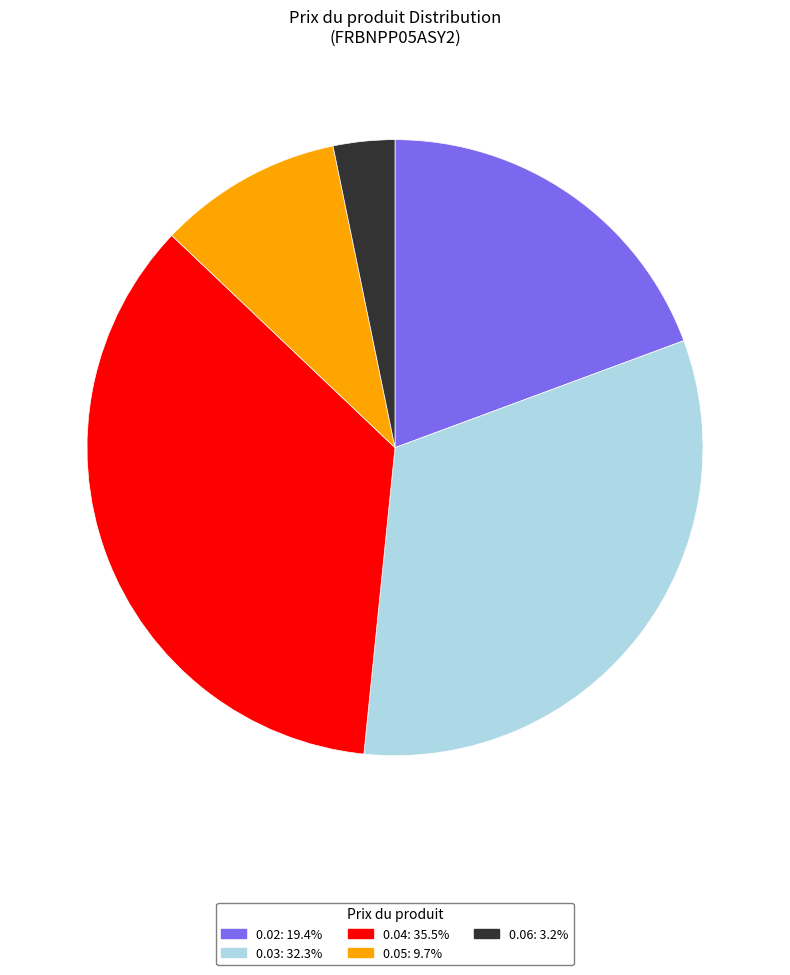

Is there a majority slice in this chart?

No